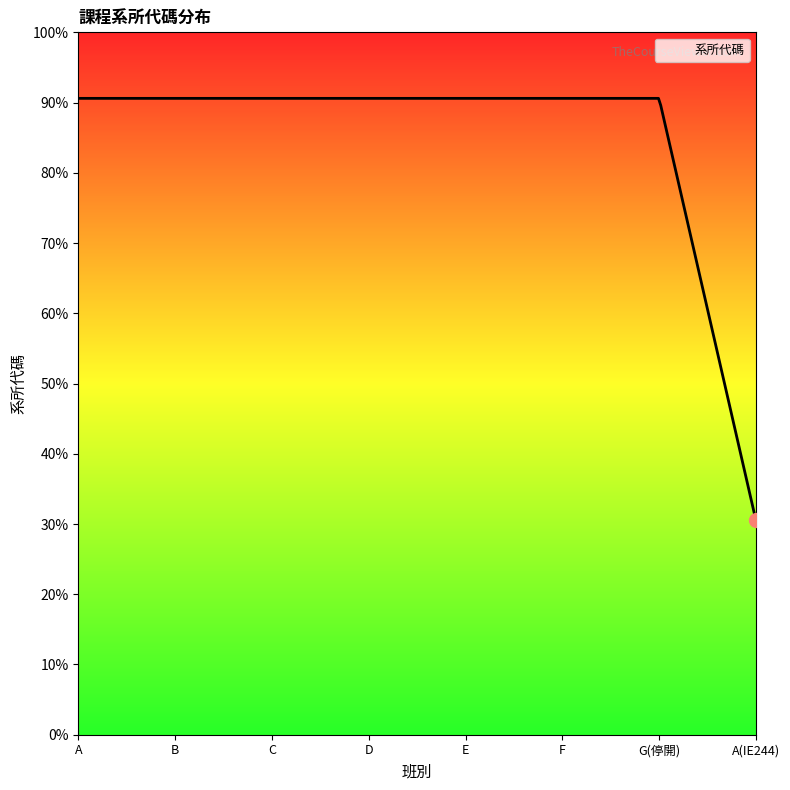

Does the chart have visible grid lines?

No